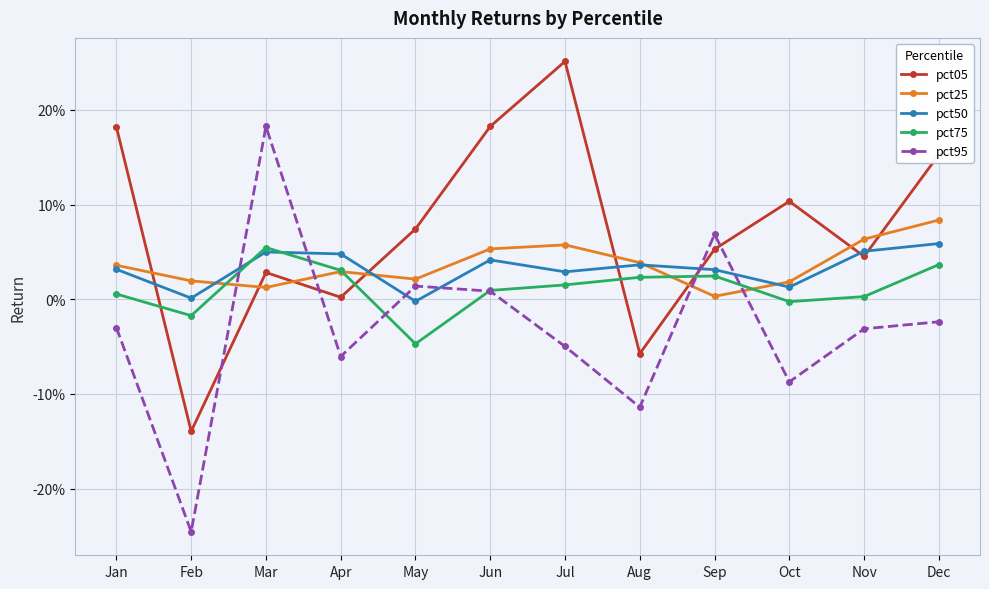

True or false: pct75 has more than 1 points higher than both neighbors.

True